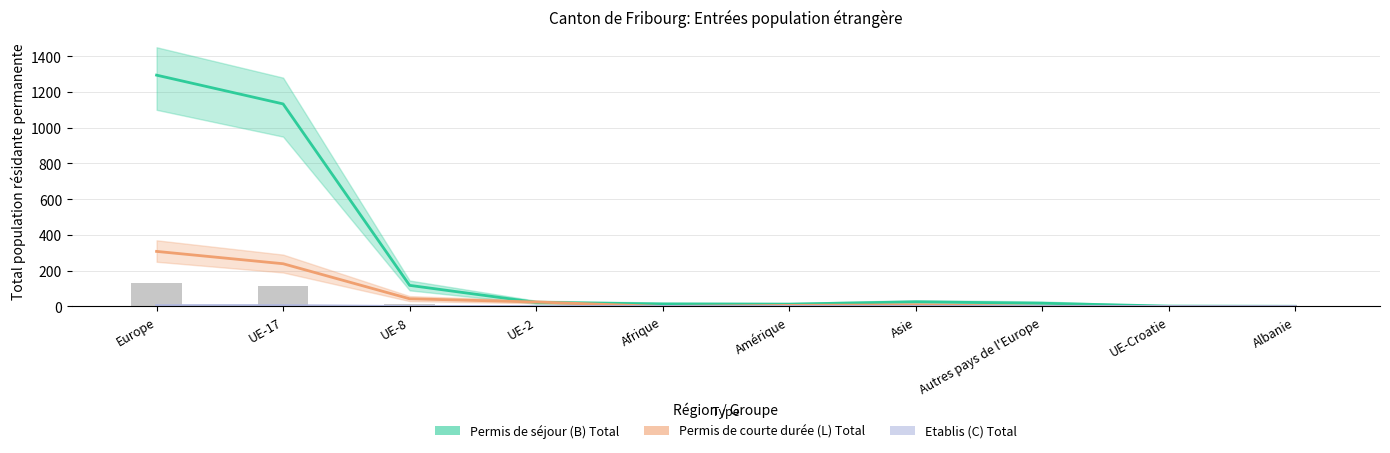

At which label does Etablis (C) Total reach its minimum?

UE-8